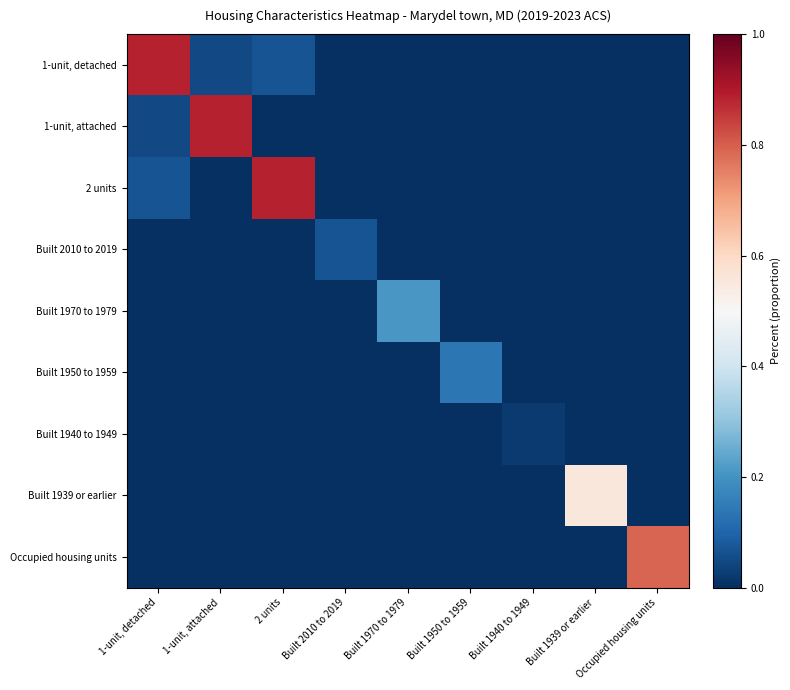

List the series in order of their peak value, lowest first.

Built 1940 to 1949, Built 2010 to 2019, Built 1950 to 1959, Built 1970 to 1979, Built 1939 or earlier, Occupied housing units, 1-unit, detached, 1-unit, attached, 2 units